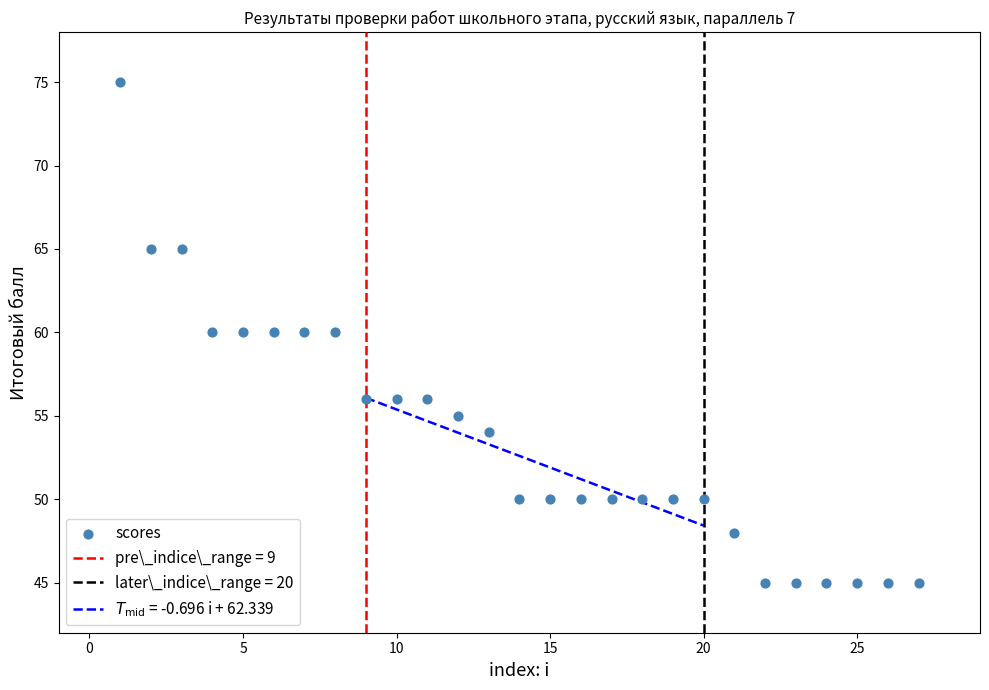

What is the range of X values (max minus min)?

26